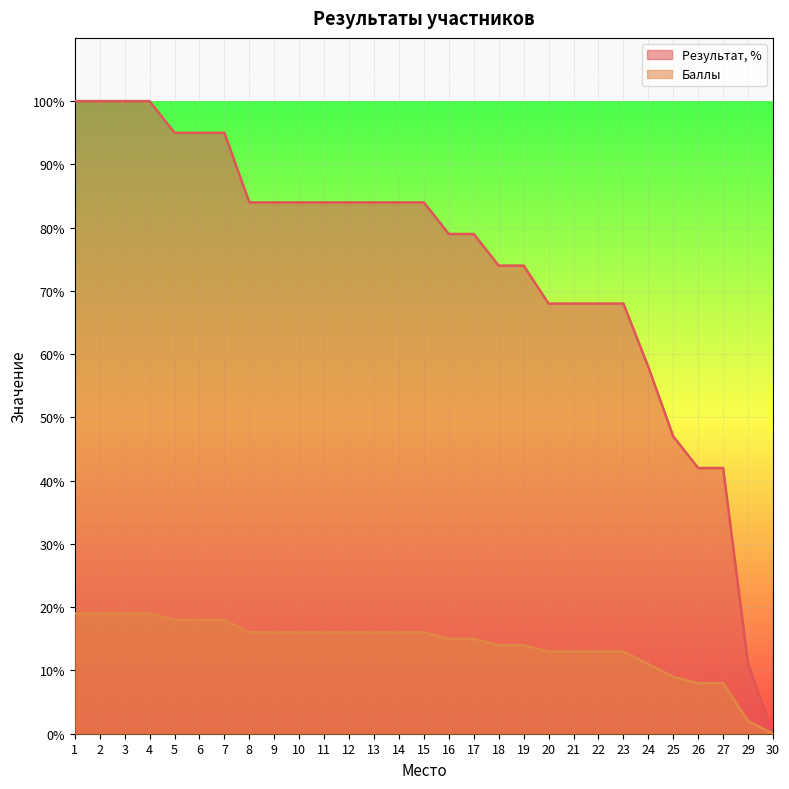

Is the value of Баллы at 29 greater than the value of Результат, % at 25?

No